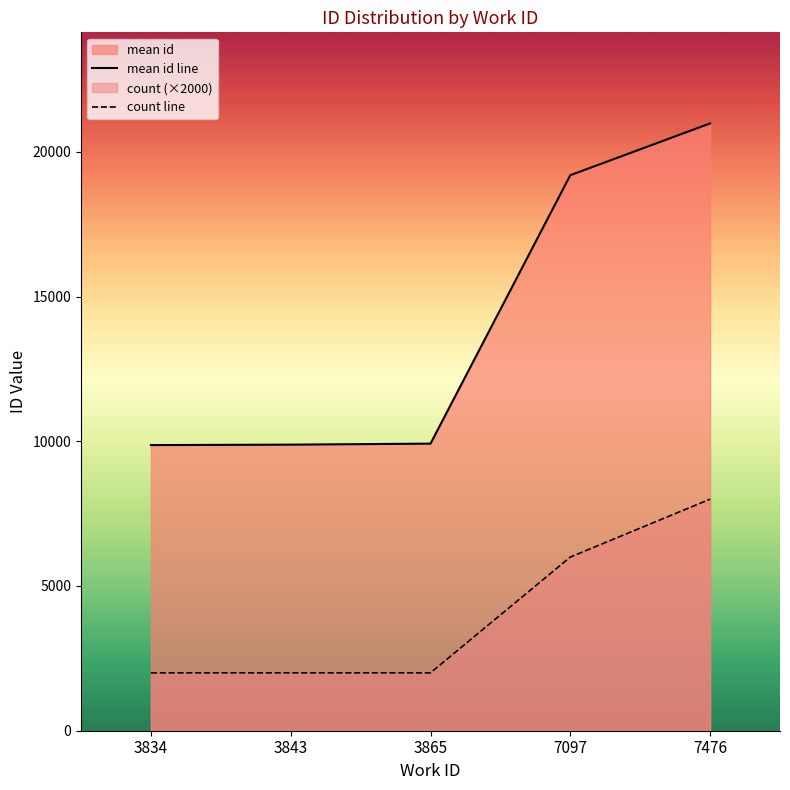

What is the sum of the mean id line values at 7476 and 3843?

30863.2